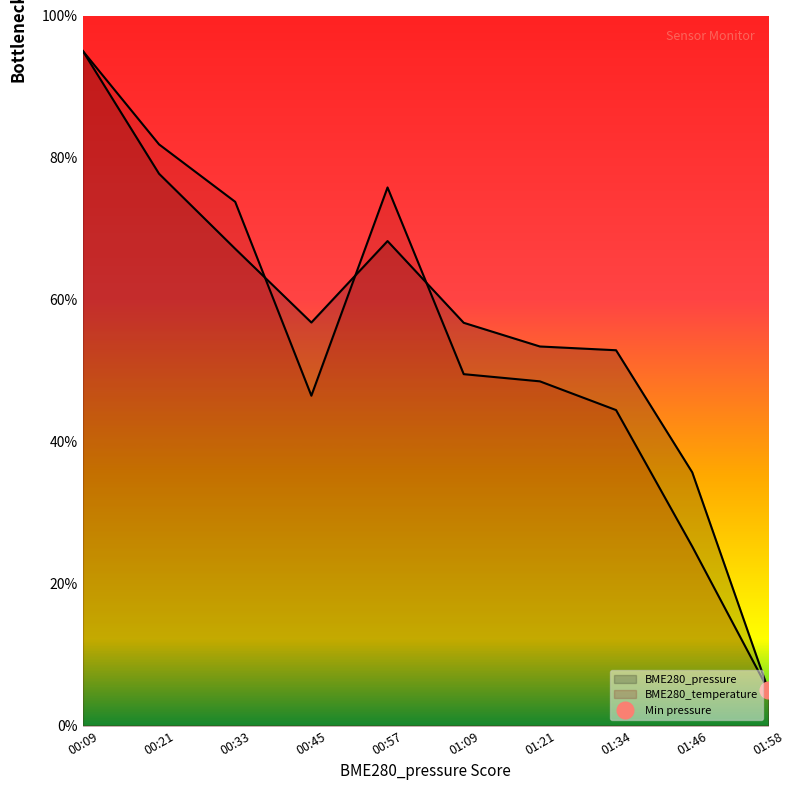

Is the value of BME280_pressure at 00:33 greater than the value of BME280_temperature at 00:45?

Yes